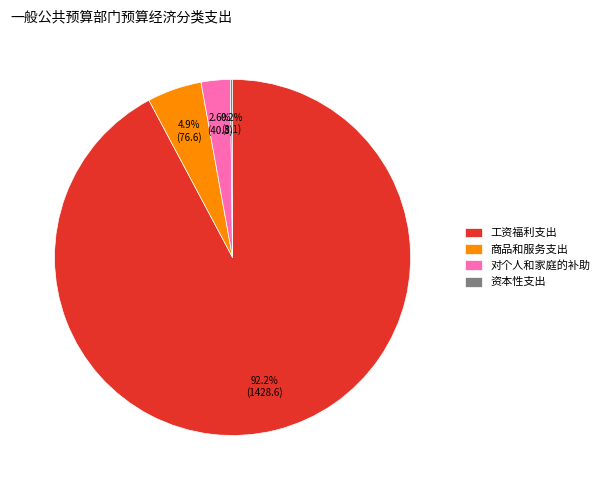

Does 对个人和家庭的补助 account for over 50% of the chart?

No